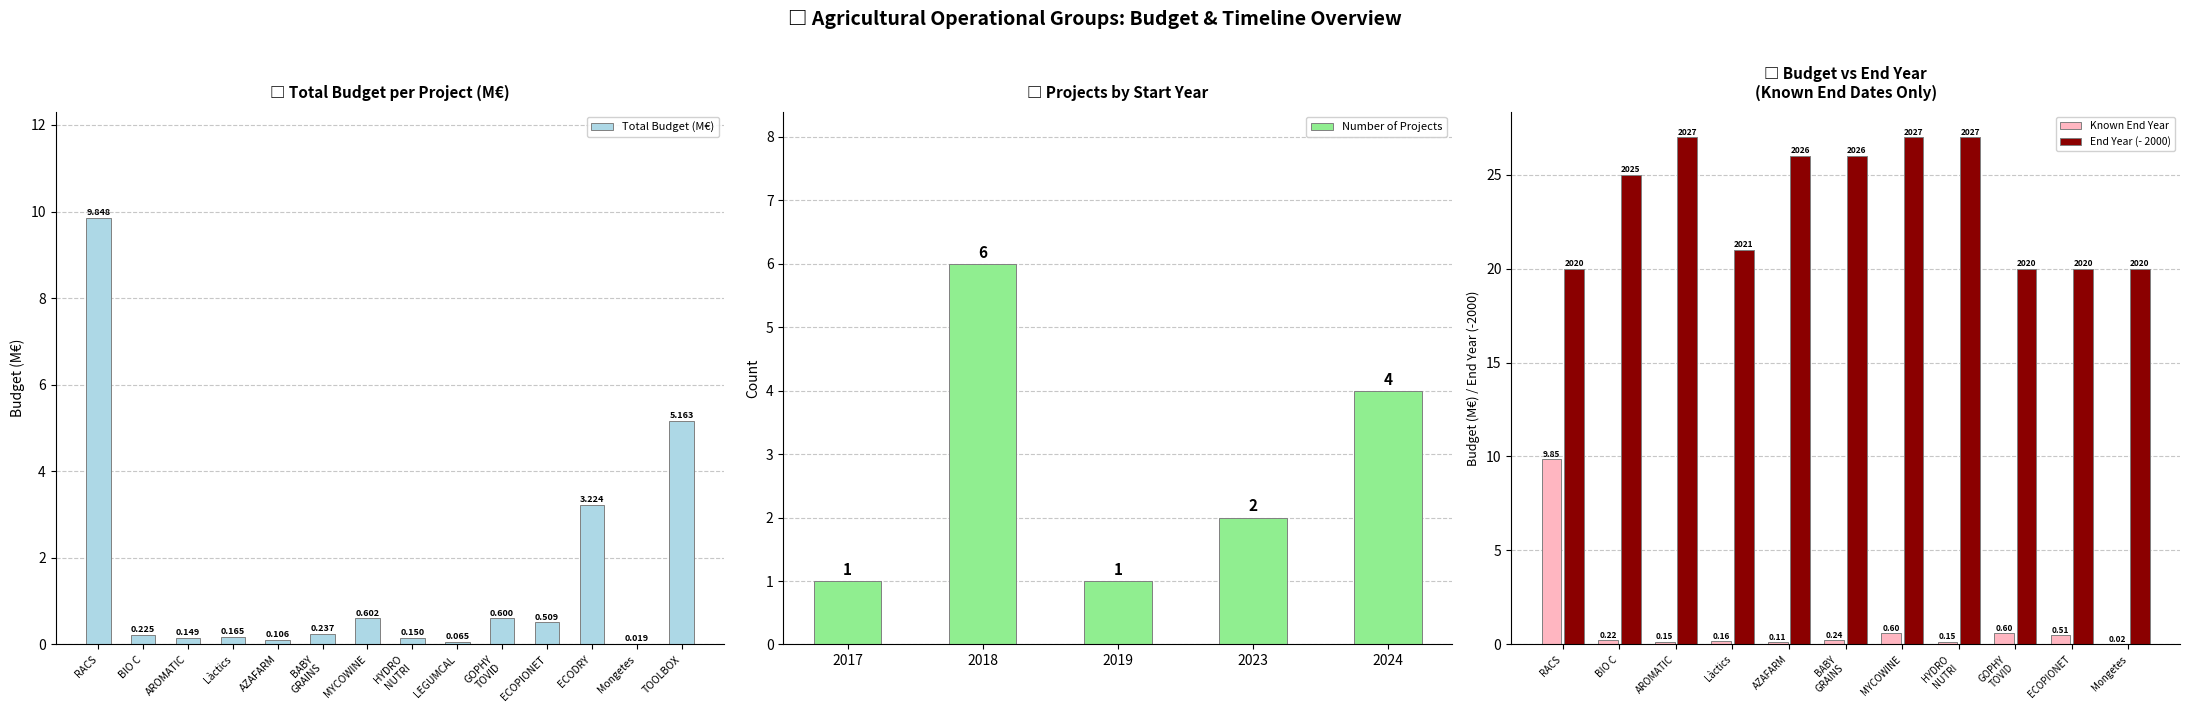

Which category has the highest value in the Total Budget (M€) series?

RACS